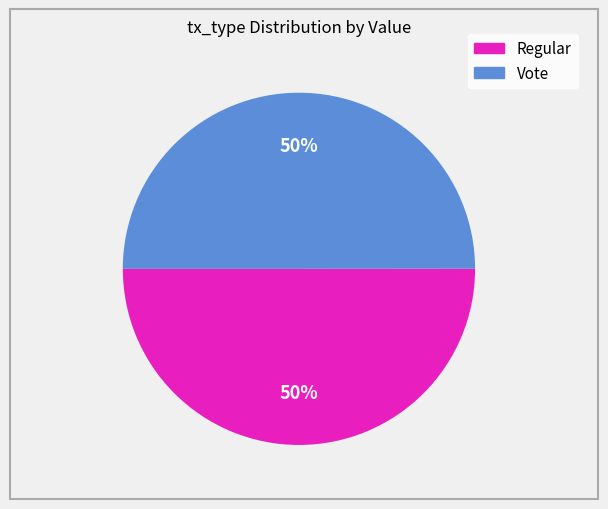

Count the number of slices in the pie.

2